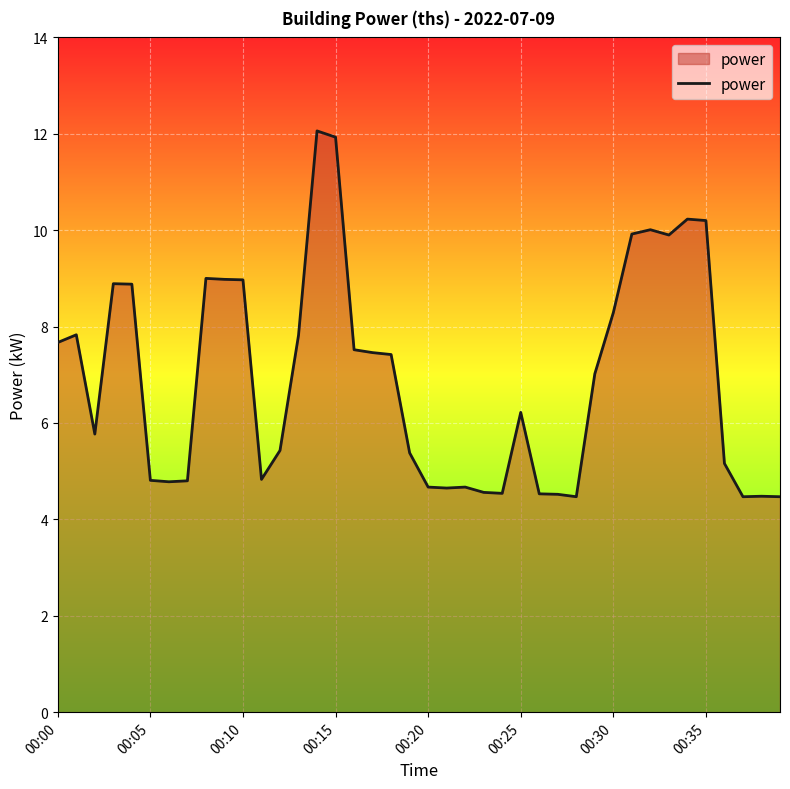

What is the greatest value displayed?

12.1